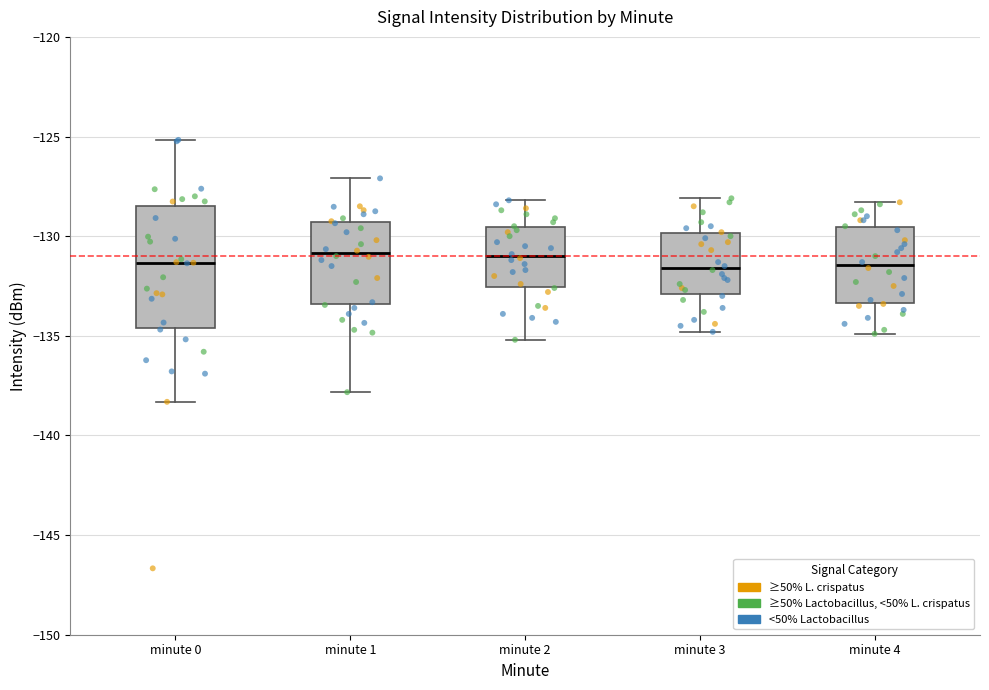

Where does the upper whisker of the box for minute 2 end on the y-axis? The values are not printed on the chart, so give them approximately, as read against the axis.

-128.0